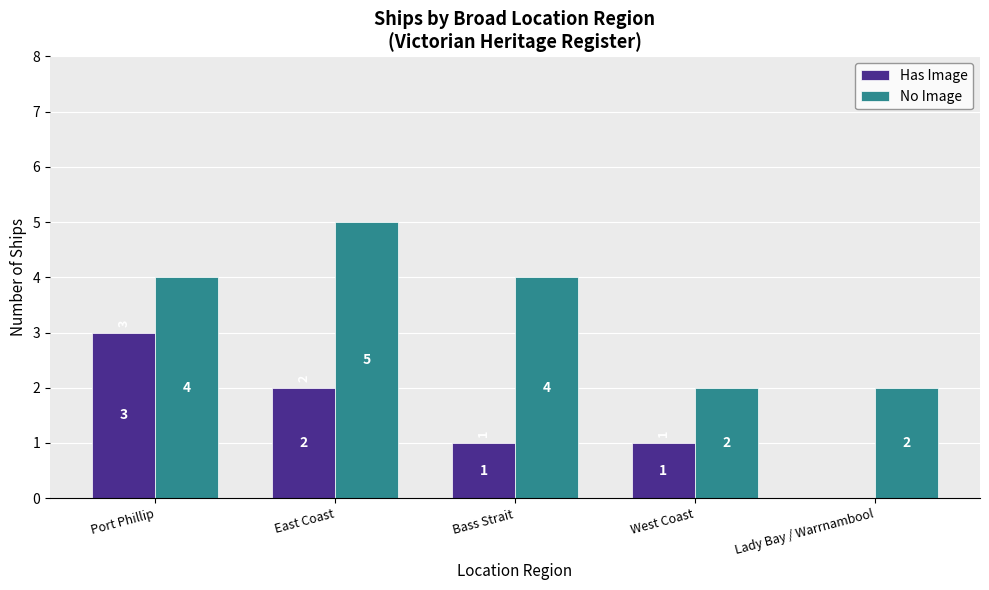

The Has Image series shows 3 at East Coast. True or false?

False